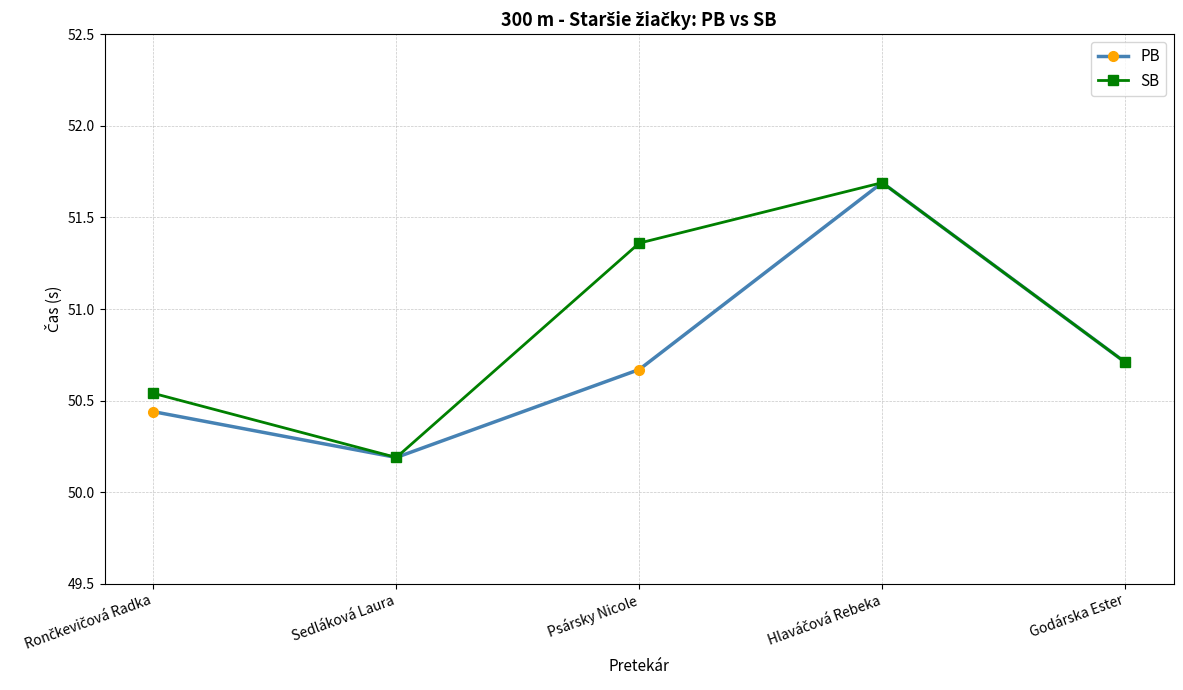

What is the difference between the maximum and minimum values in the SB series?

1.5